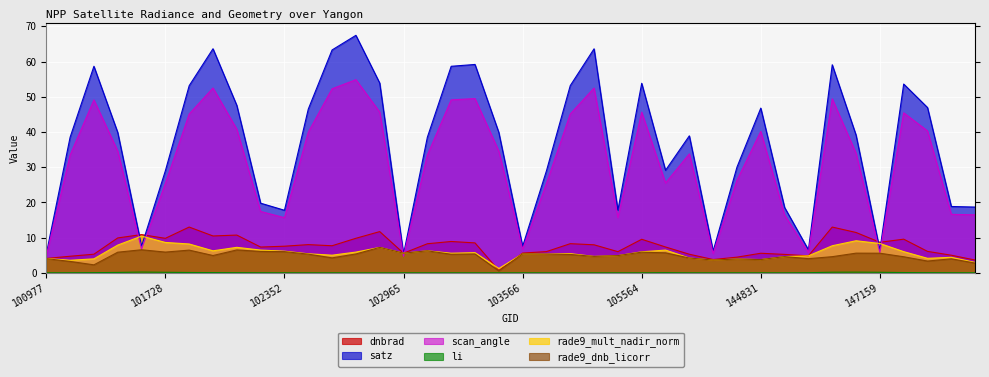

At which category does the chart reach its minimum across all series?

102595